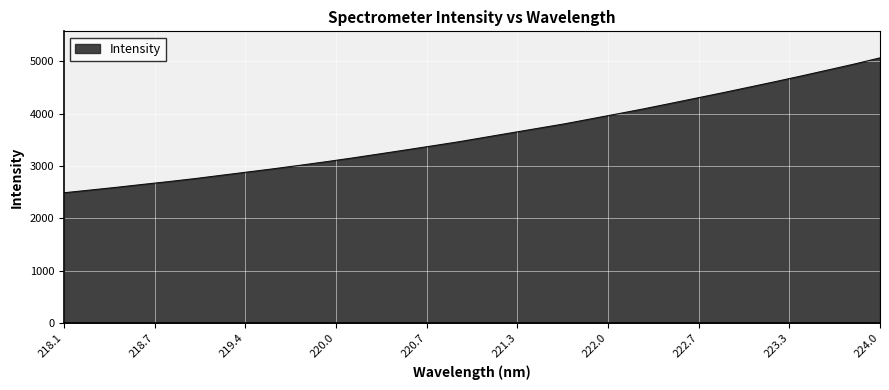

What is the smallest value displayed?

2489.8